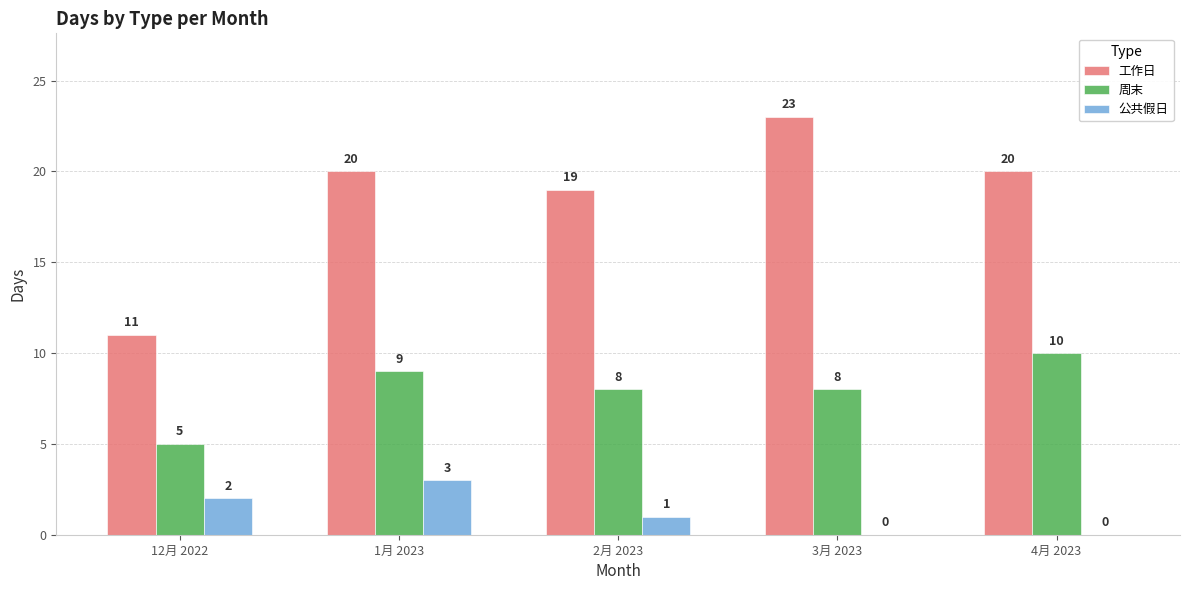

Where does the 周末 series first go above 8?

1月 2023